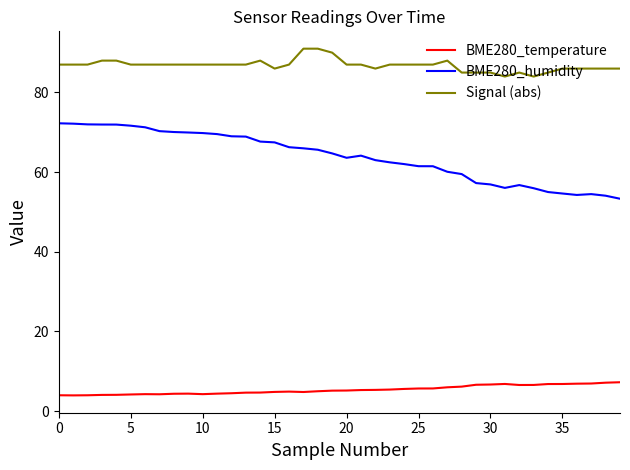

What is the highest value of the BME280_humidity series?

72.3